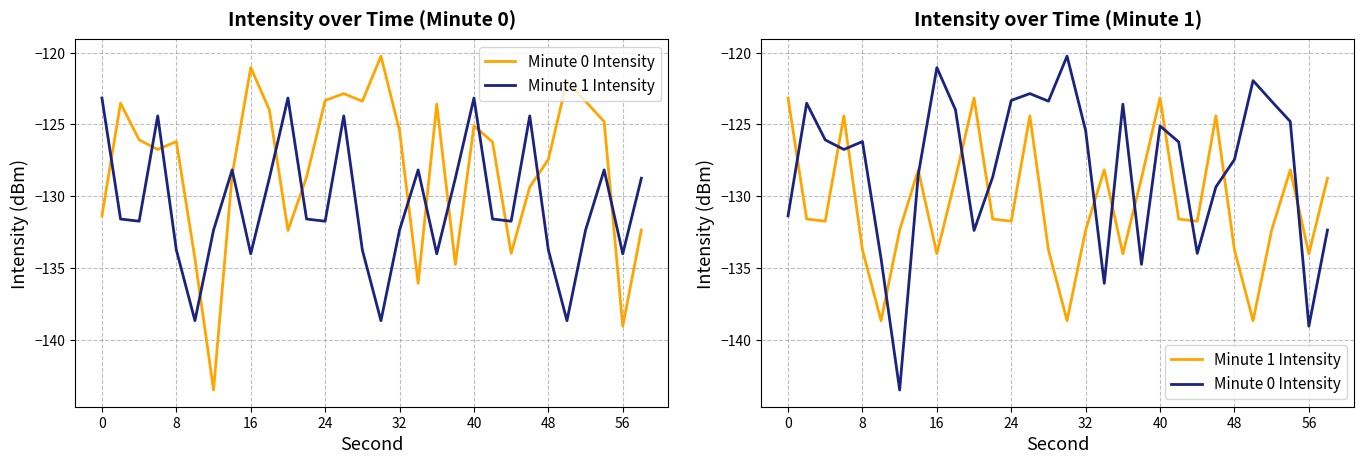

Is it true that Minute 1 Intensity equals -194.5 at 13?

False